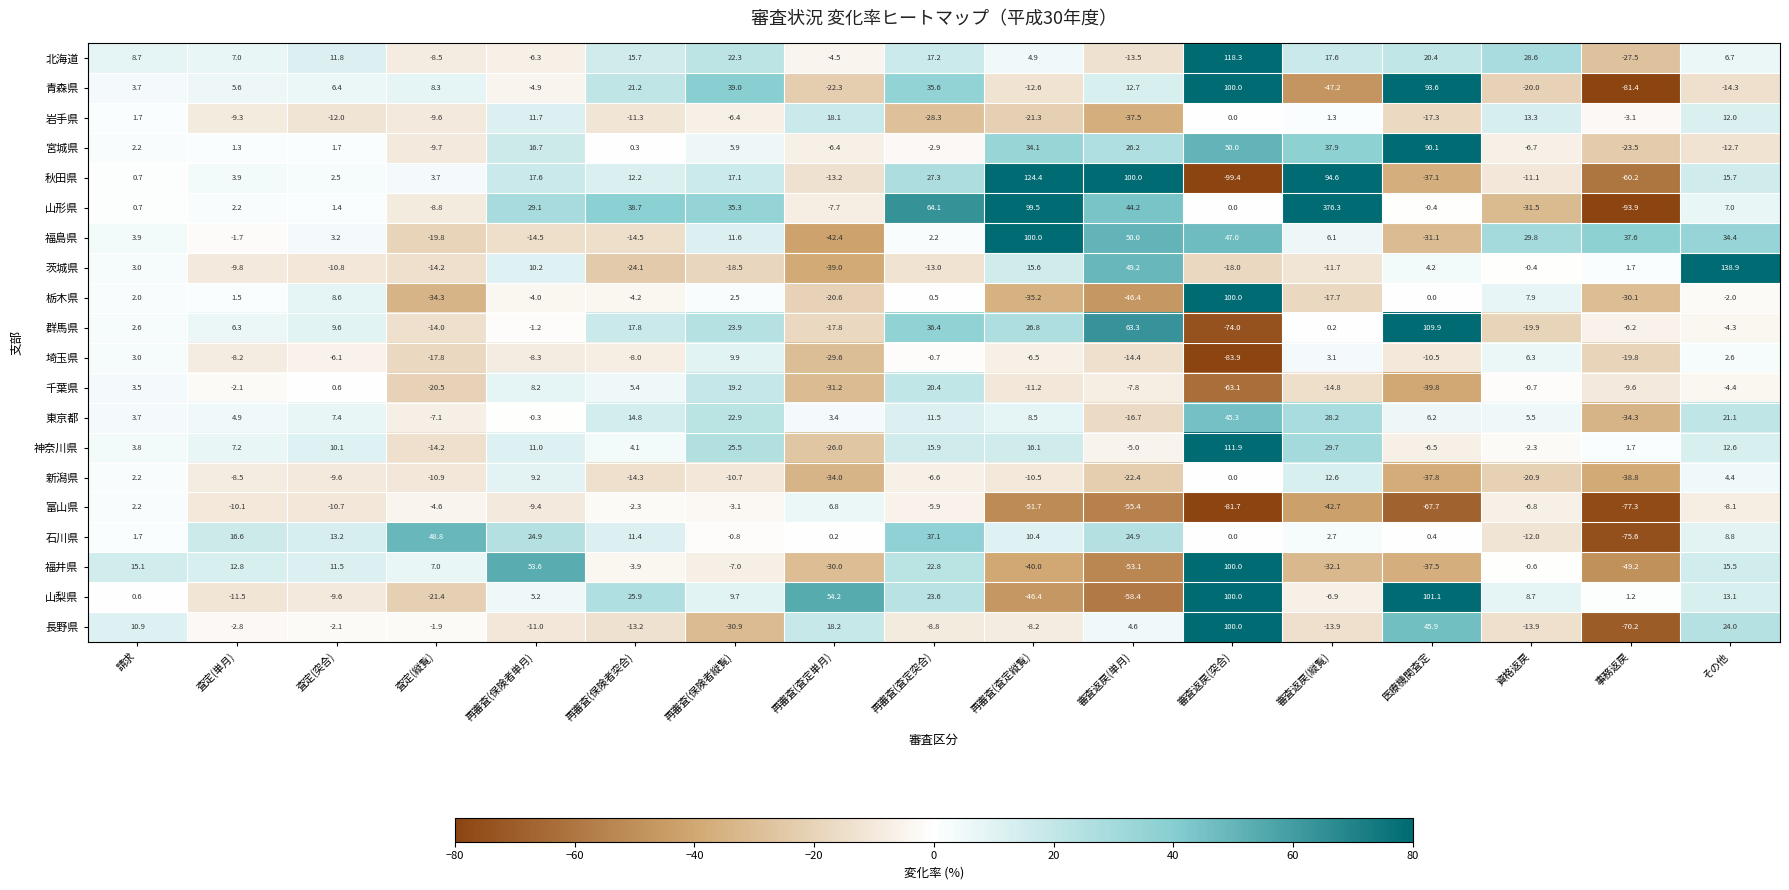

What is the total value across all series at 審査返戻(単月)?

44.5